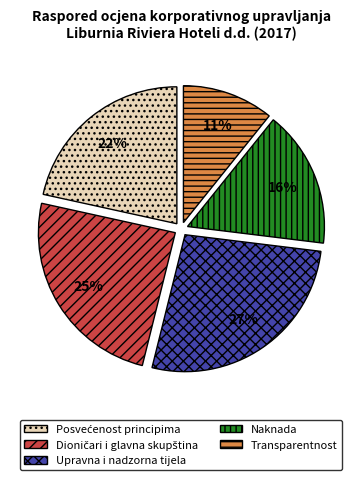

Count the number of slices in the pie.

5